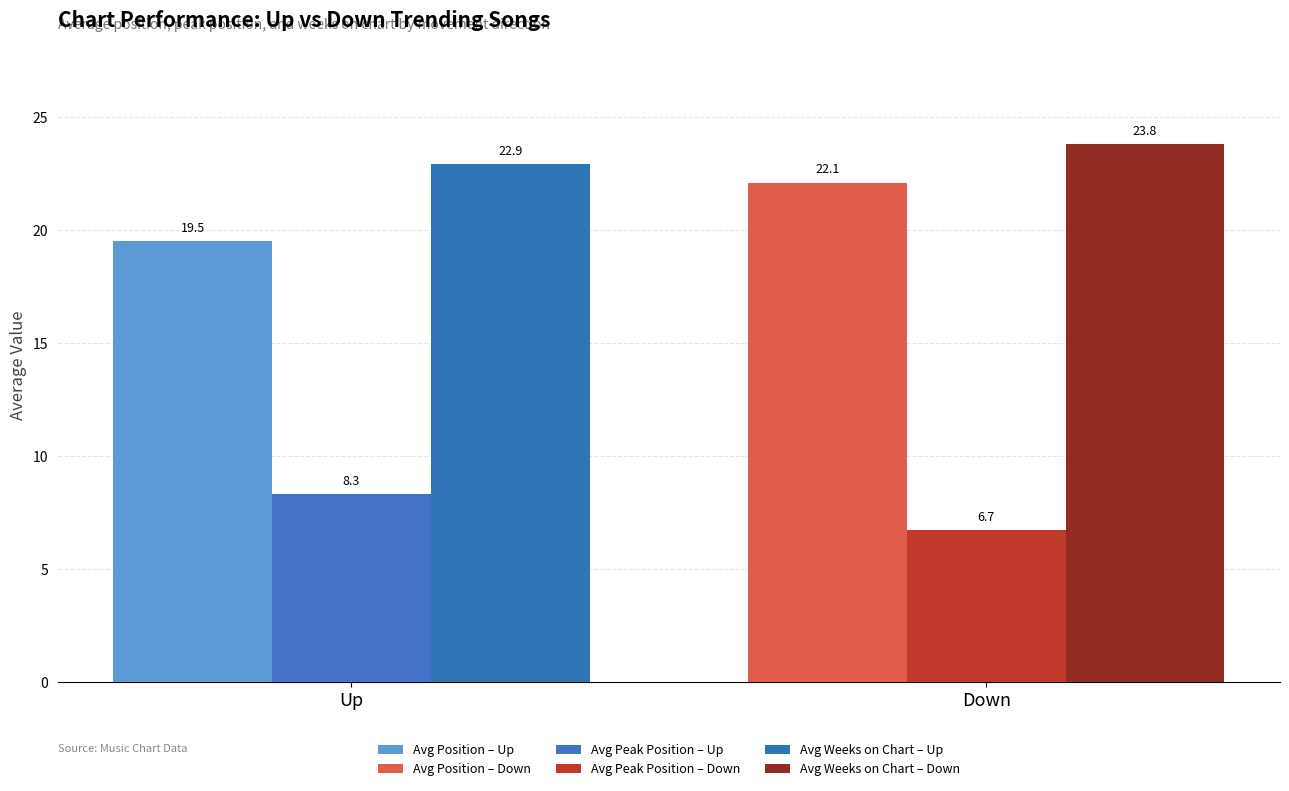

How many series are shown in this chart?

3